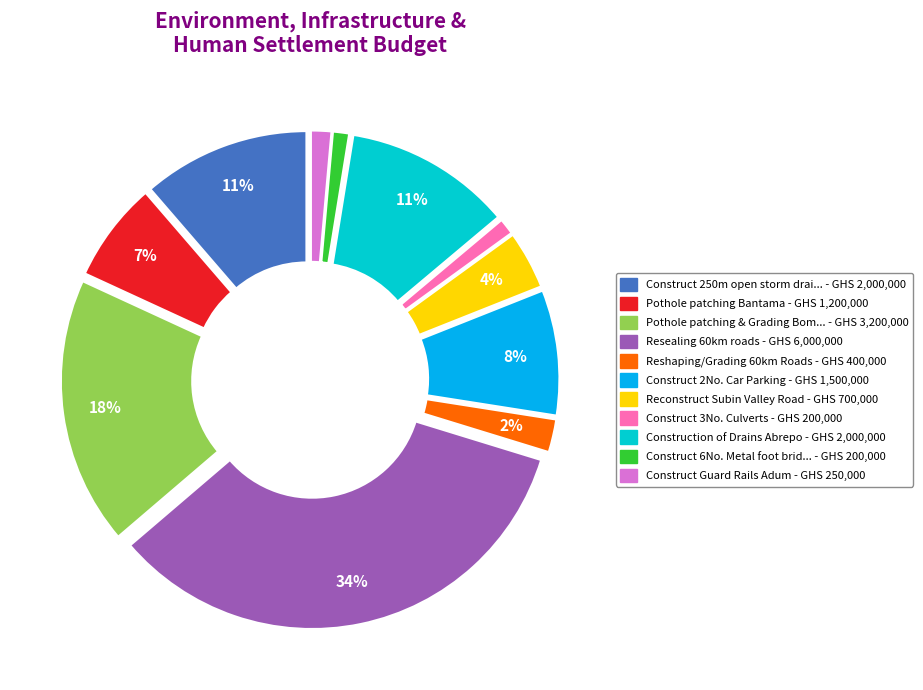

Does any single category account for the majority?

No